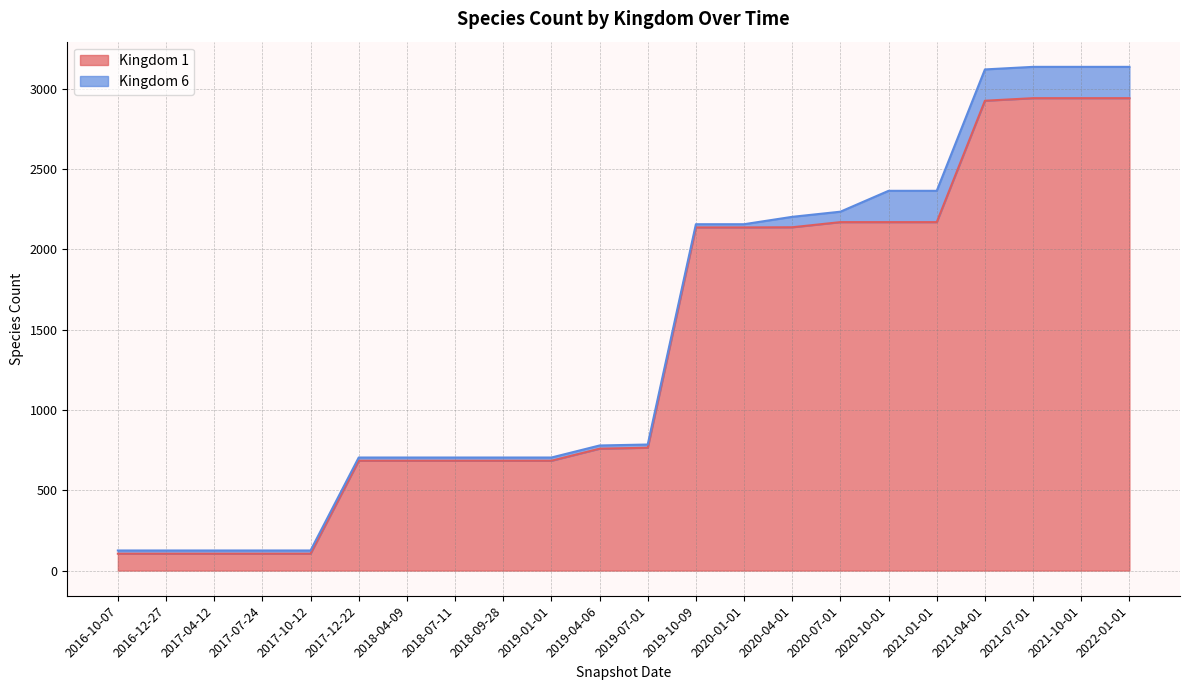

What is the average value?

1370